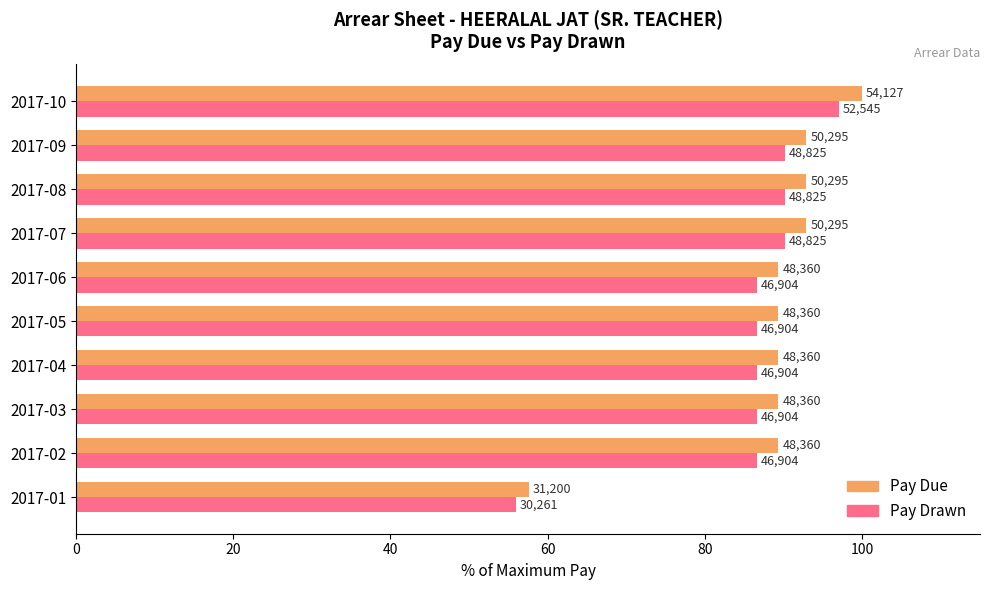

List the series in order of their overall mean, highest first.

Pay Due, Pay Drawn